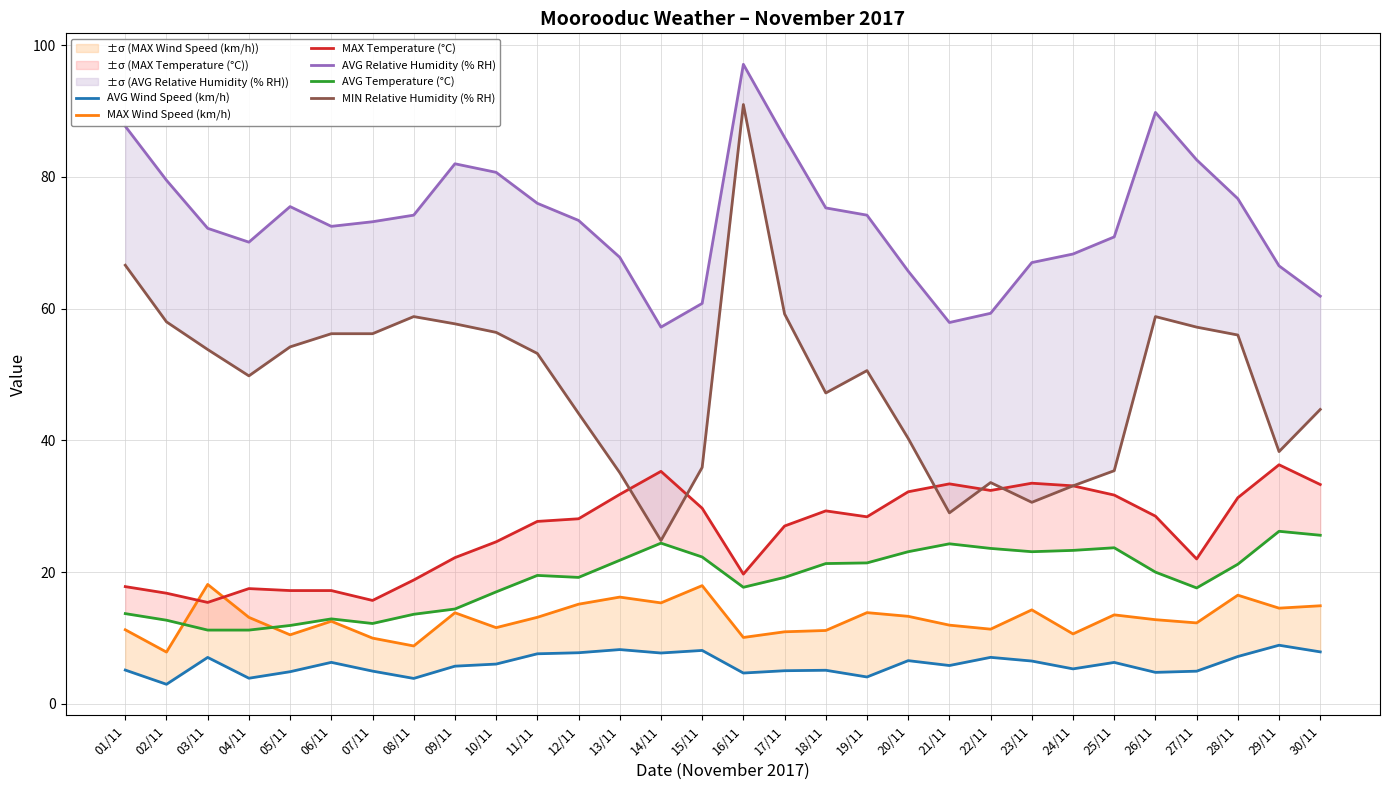

True or false: AVG Relative Humidity (% RH) and AVG Temperature (°C) cross at least once.

False